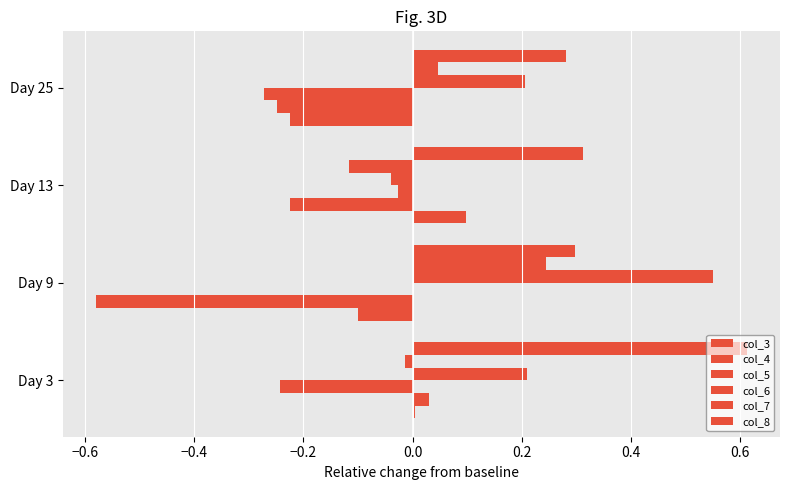

Reading left to right, what are all the values shown in this chart?

col_3: 0.0	-0.1	0.1	-0.2
col_4: 0.0	-0.6	-0.2	-0.2
col_5: -0.2	0.0	-0.0	-0.3
col_6: 0.2	0.6	-0.0	0.2
col_7: -0.0	0.2	-0.1	0.0
col_8: 0.6	0.3	0.3	0.3